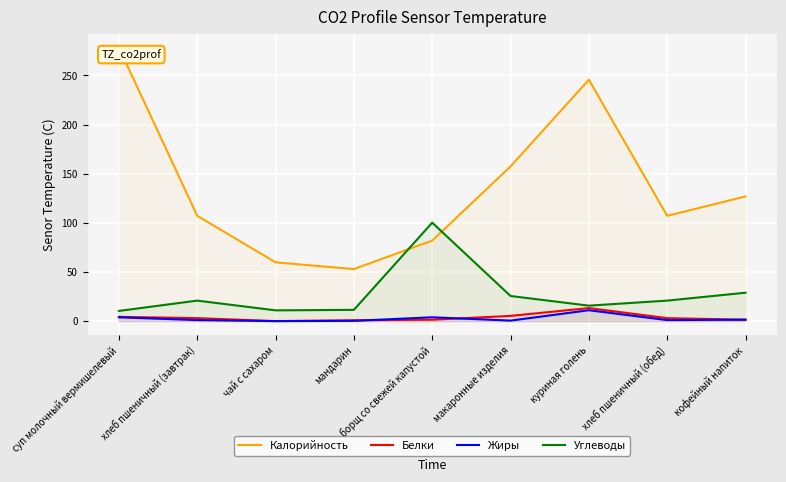

Reading left to right, extract all data points from this chart.

Калорийность: суп молочный вермишелевый=278.3	хлеб пшеничный (завтрак)=107.2	чай с сахаром=59.9	мандарин=53.0	борщ со свежей капустой=82.0	макаронные изделия=157.4	куриная голень=245.7	хлеб пшеничный (обед)=107.2	кофейный напиток=126.9
Белки: суп молочный вермишелевый=4.4	хлеб пшеничный (завтрак)=3.1	чай с сахаром=0.1	мандарин=0.9	борщ со свежей капустой=1.4	макаронные изделия=5.3	куриная голень=13.3	хлеб пшеничный (обед)=3.1	кофейный напиток=1.4
Жиры: суп молочный вермишелевый=3.9	хлеб пшеничный (завтрак)=1.1	чай с сахаром=0.0	мандарин=0.3	борщ со свежей капустой=3.9	макаронные изделия=0.6	куриная голень=11.1	хлеб пшеничный (обед)=1.1	кофейный напиток=1.5
Углеводы: суп молочный вермишелевый=10.4	хлеб пшеничный (завтрак)=20.9	чай с сахаром=11.0	мандарин=11.5	борщ со свежей капустой=100.2	макаронные изделия=25.6	куриная голень=15.8	хлеб пшеничный (обед)=20.9	кофейный напиток=28.9